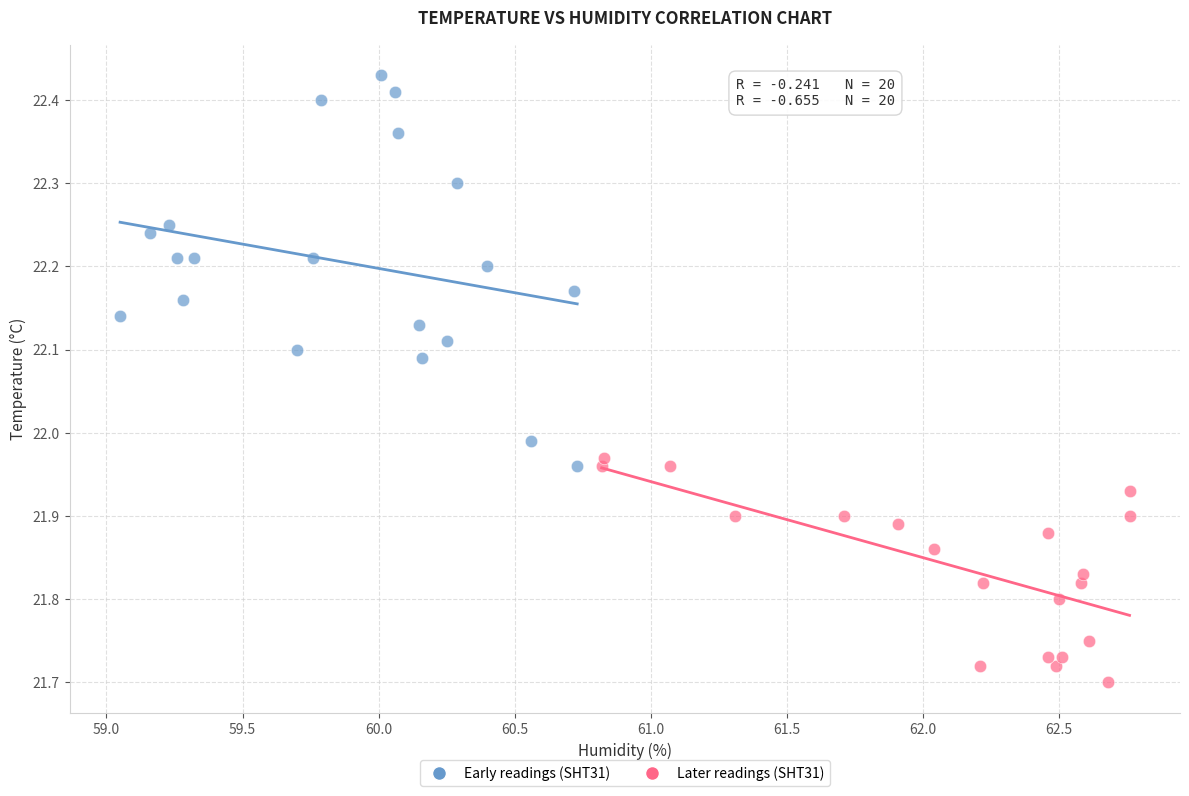

Which series contains the lowest Y value?

Later readings (SHT31)